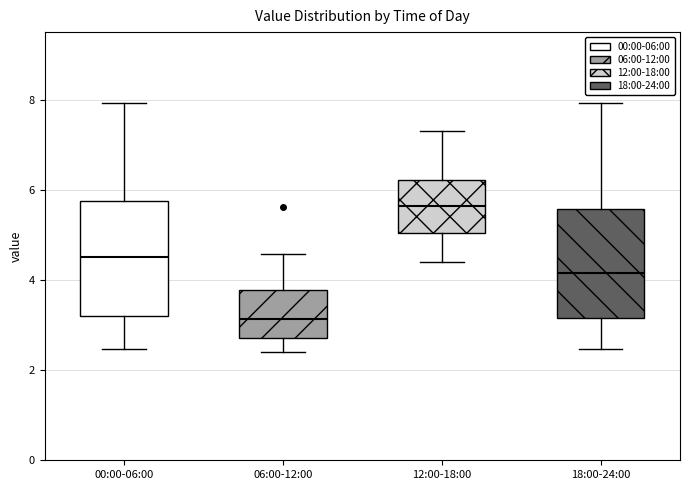

Which box's median line is the highest?

12:00-18:00